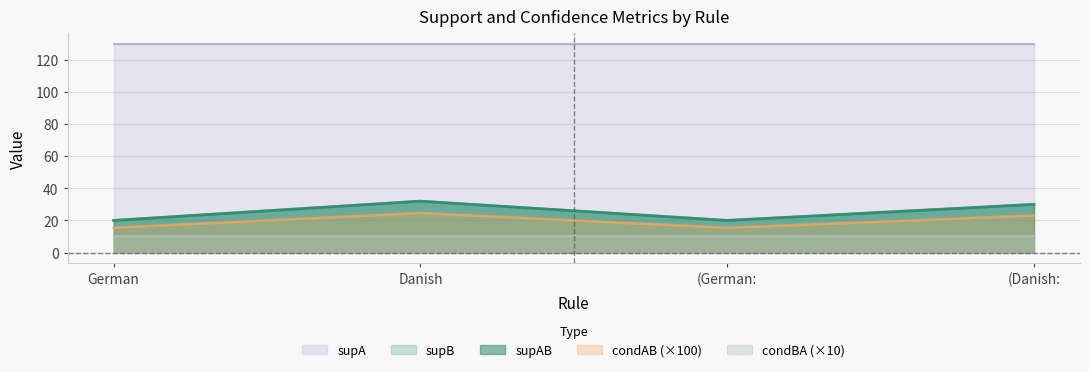

Does the chart have visible grid lines?

Yes